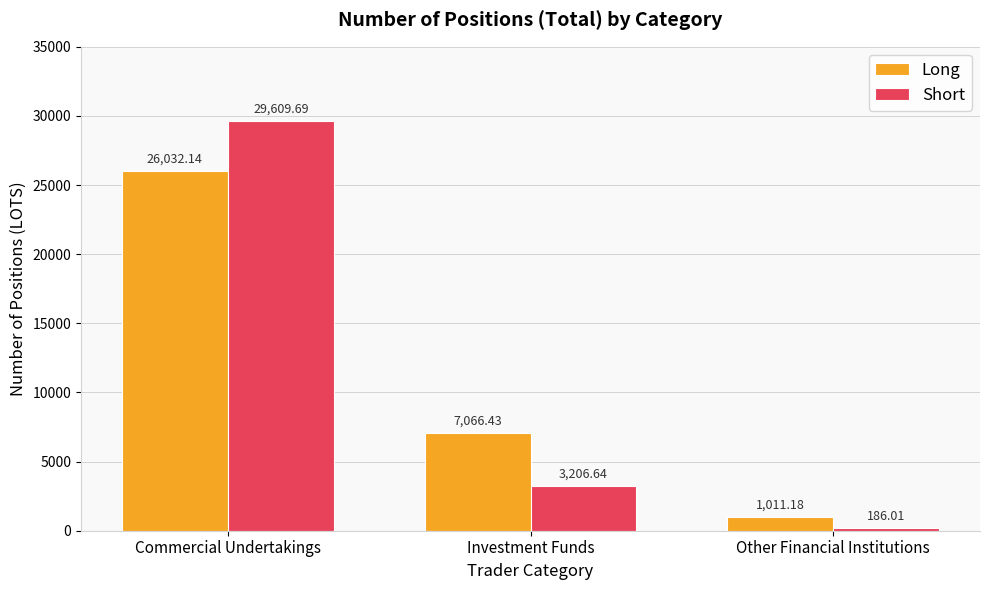

At which label does Long reach its peak?

Commercial Undertakings